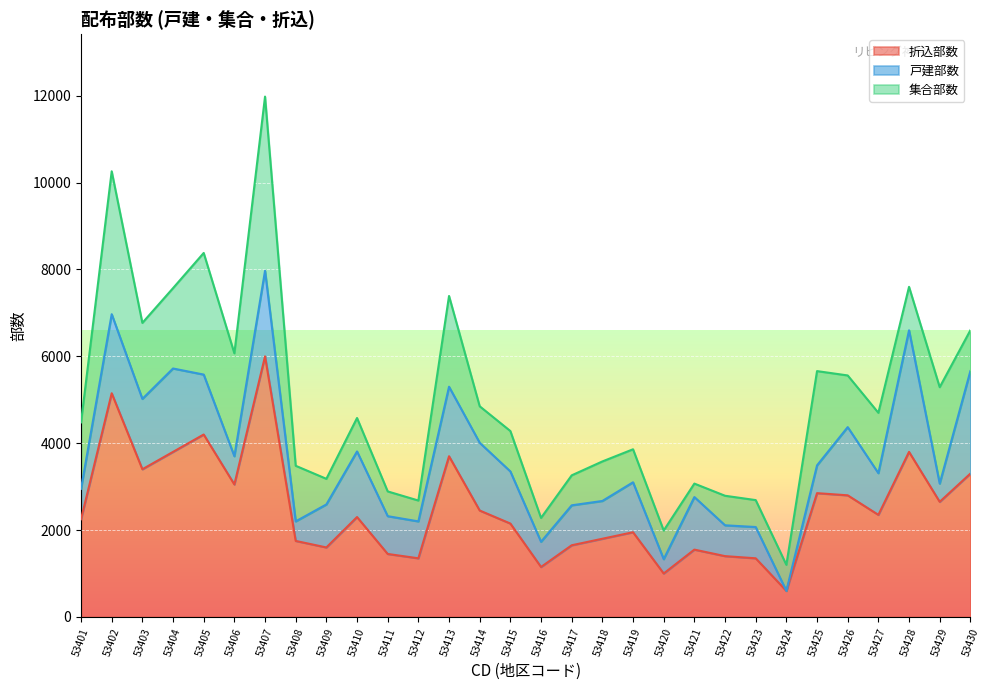

Which category has the lowest value in the 集合部数 series?

53421